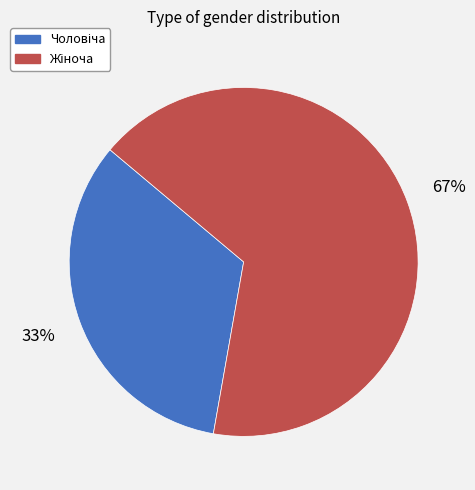

Is there a majority slice in this chart?

Yes